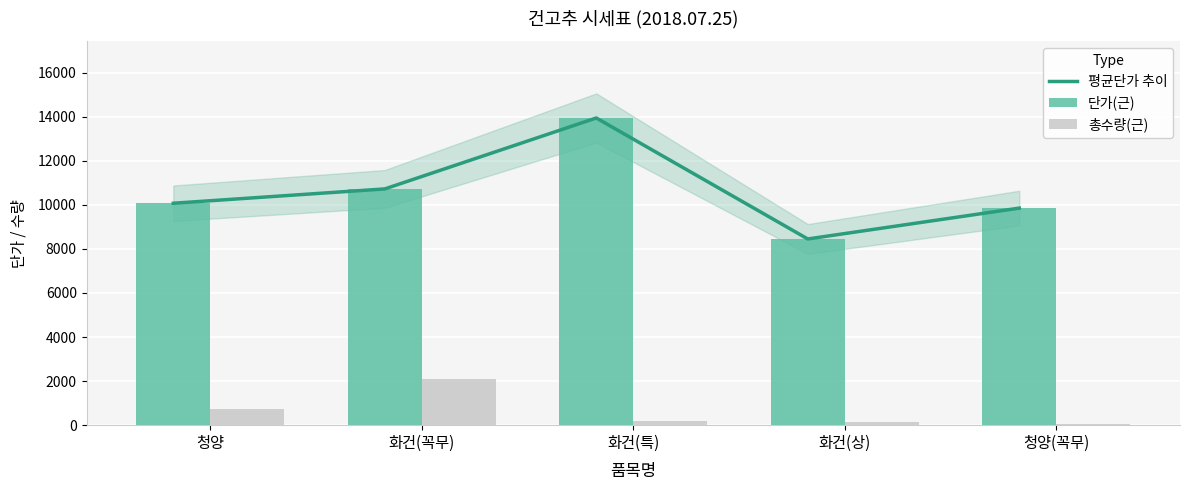

Which series has the largest total across all categories?

평균단가 추이